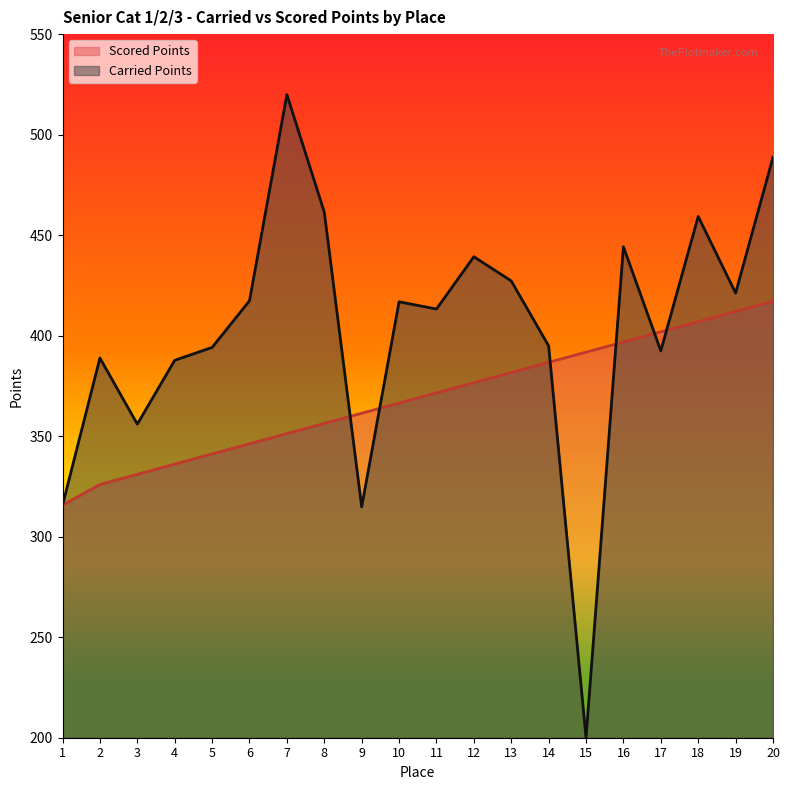

At which label does Scored Points first exceed 371?

11